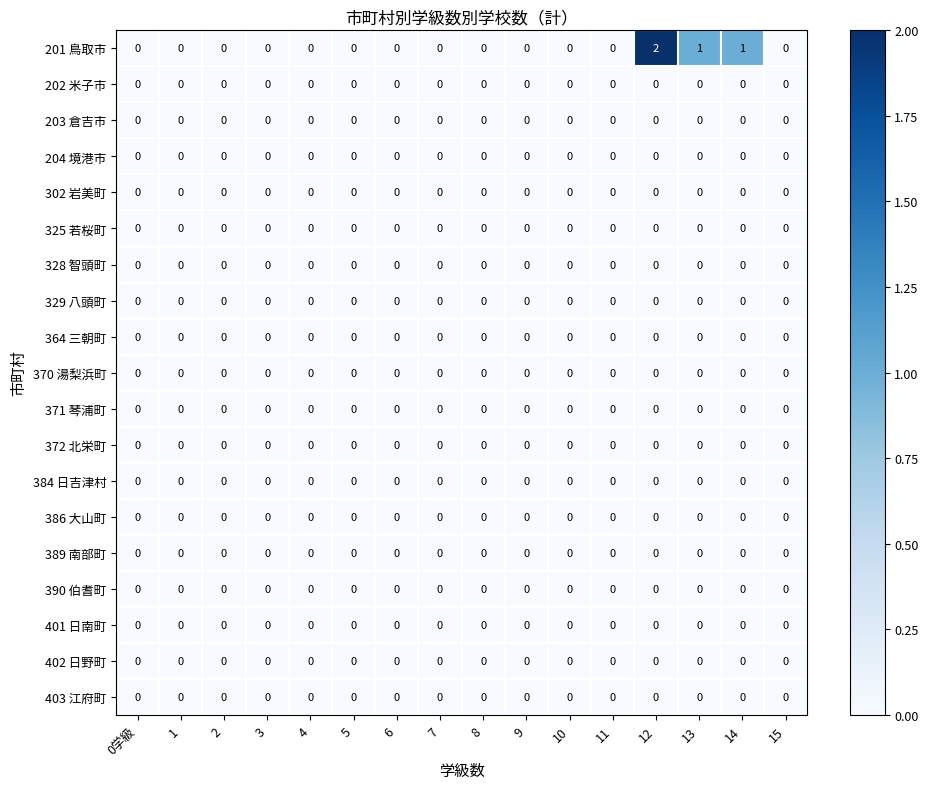

Which series has the largest total across all categories?

201 鳥取市